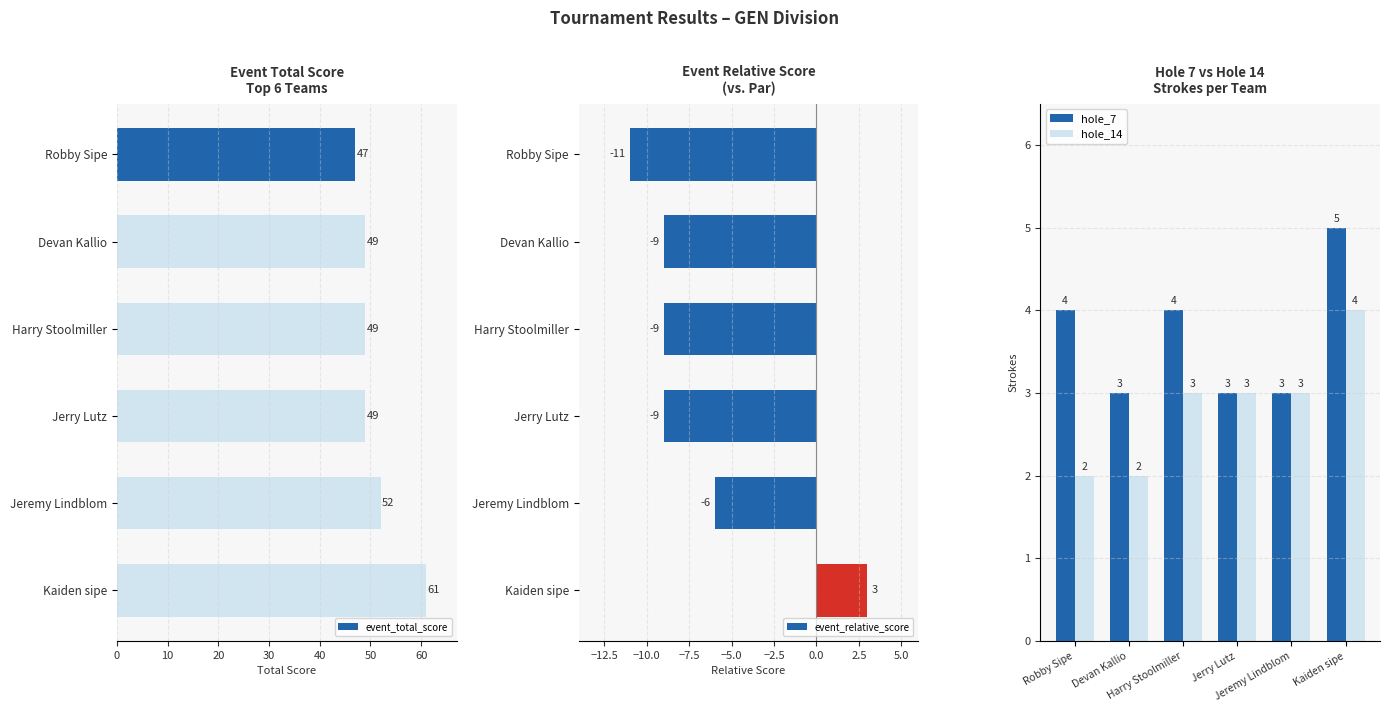

How many groups of bars are there?

6